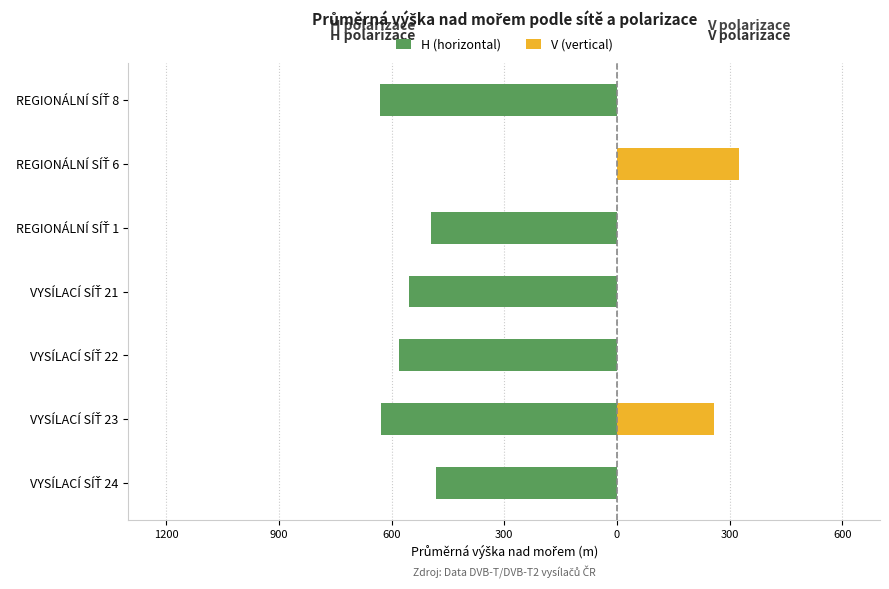

Rank the series by their average value, from lowest to highest.

H (horizontal), V (vertical)